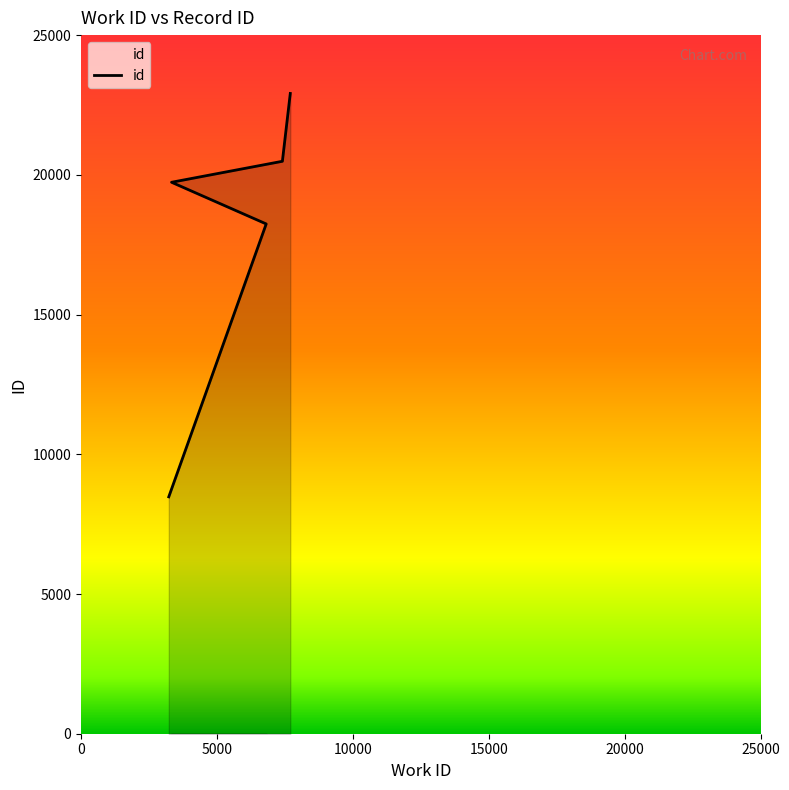

What is the sum of all values?

112491